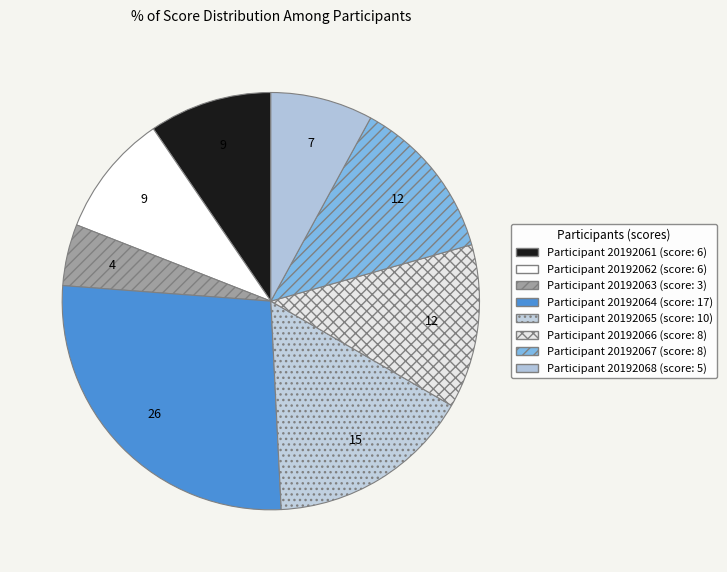

How many segments does this pie chart have?

8